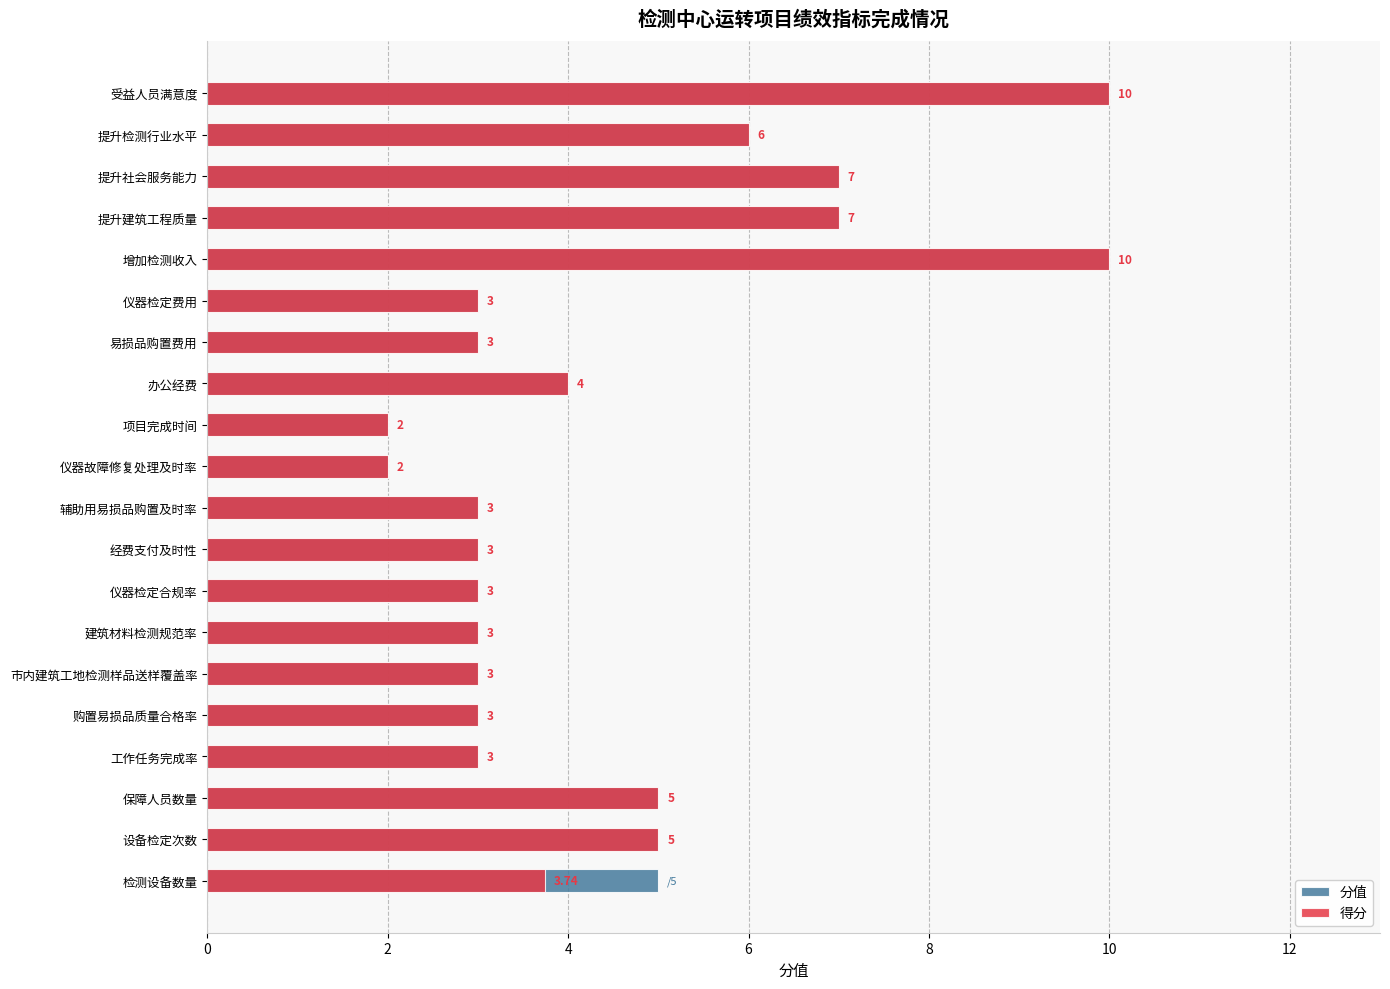

True or false: 得分 has a value of 1.0 at 易损品购置费用.

False